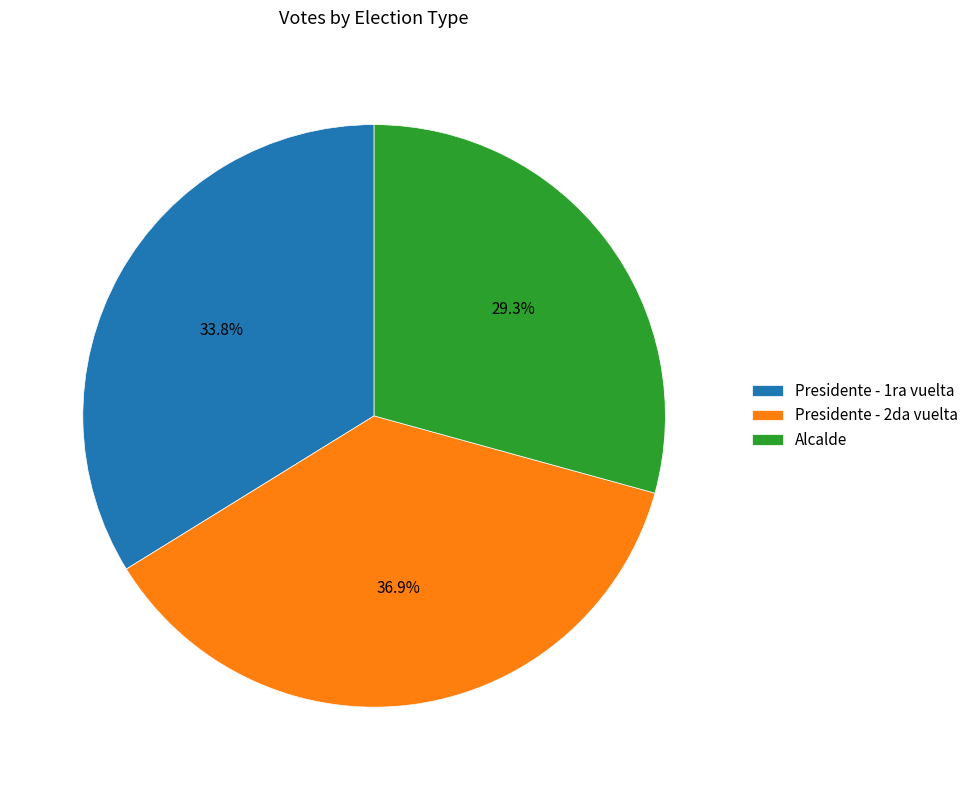

Does any single category account for the majority?

No